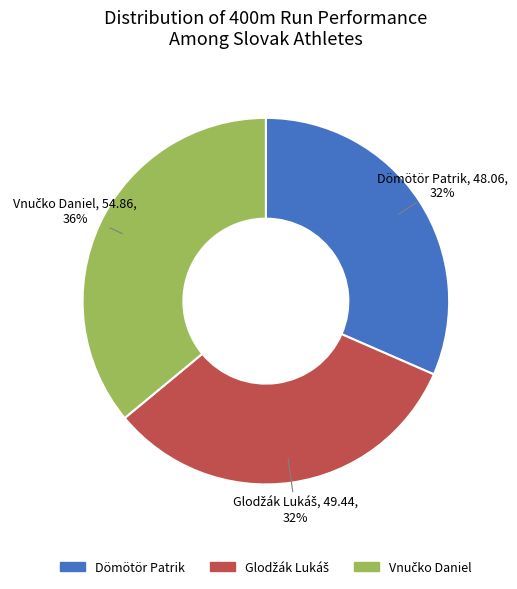

Does any single category account for the majority?

No